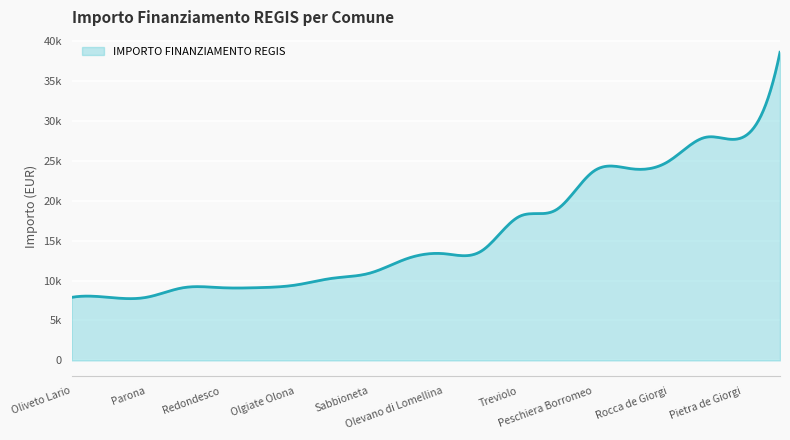

What is the smallest value displayed?

7891